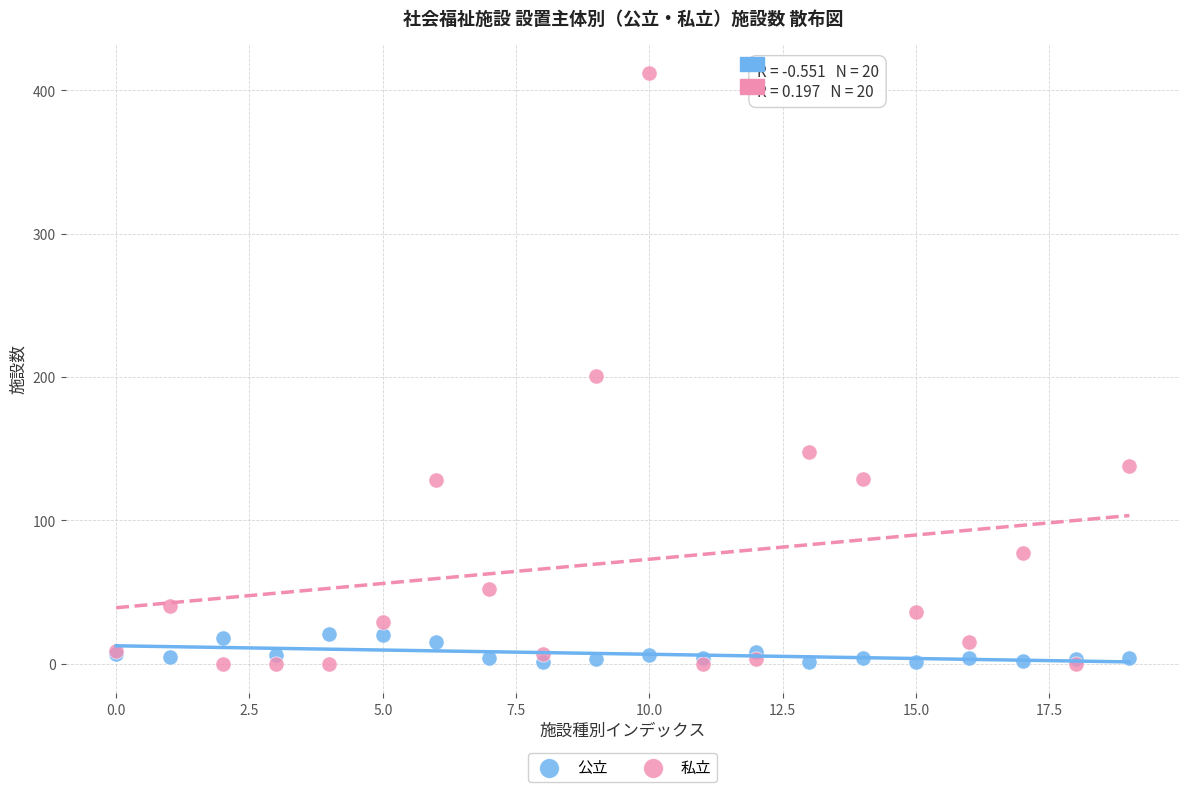

Which series has the widest spread of Y values?

私立